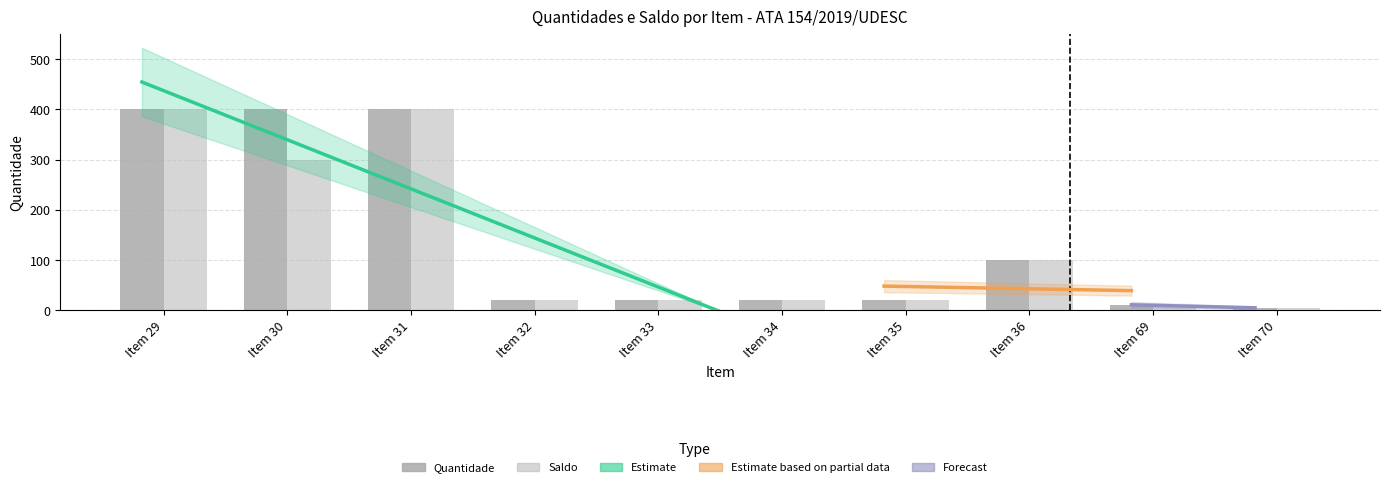

What is the average value of the Saldo series?

130